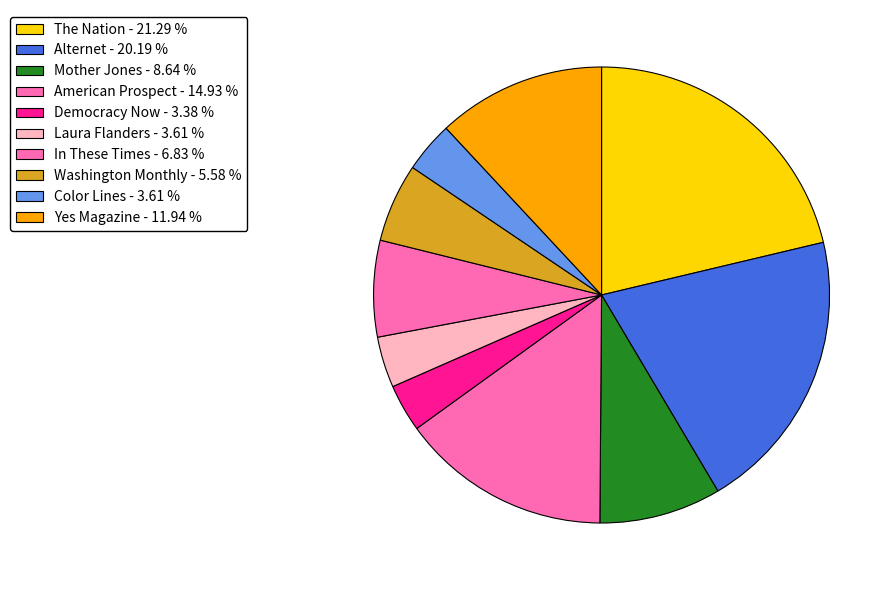

Does Laura Flanders represent more than half of the total?

No